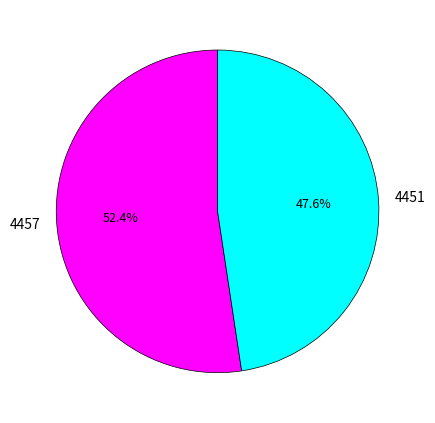

To the nearest percent, what is the combined percentage of 4451 and 4457?

100%